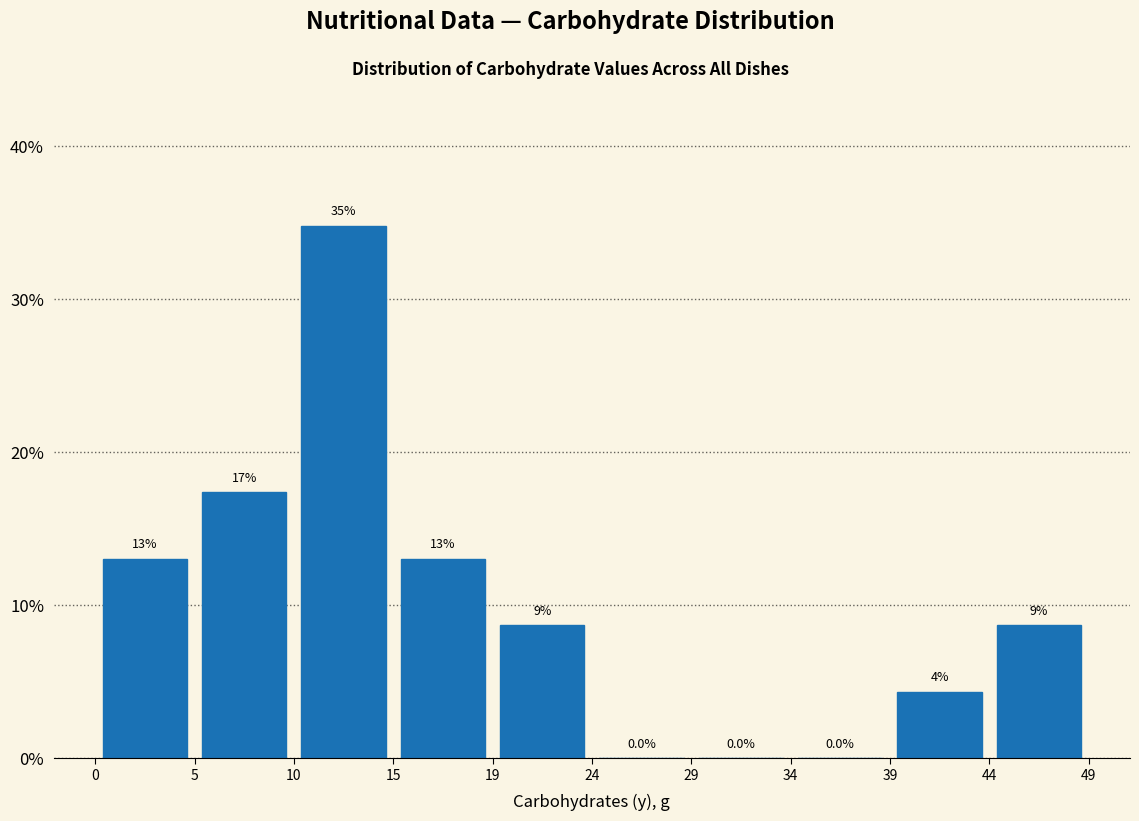

Over which range of the x-axis is the bar tallest?

10 to 15